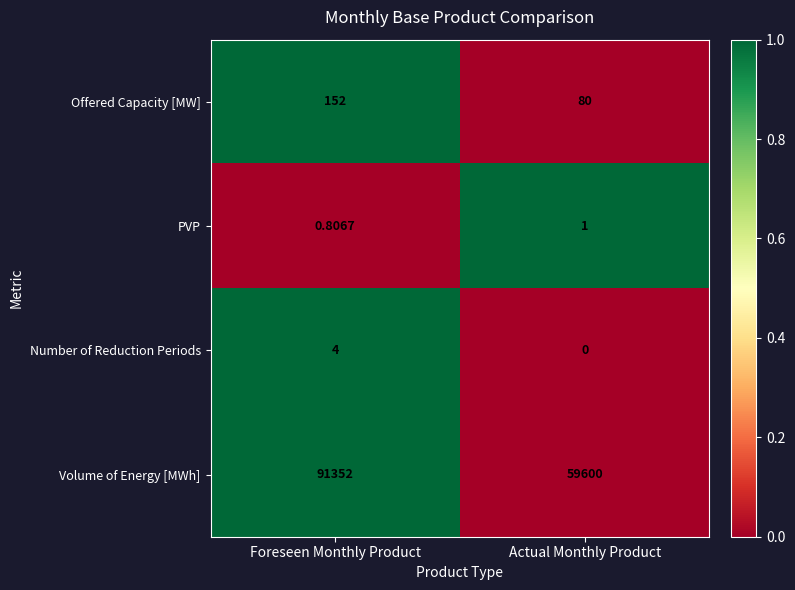

At how many categories does at least one series exceed 0?

2